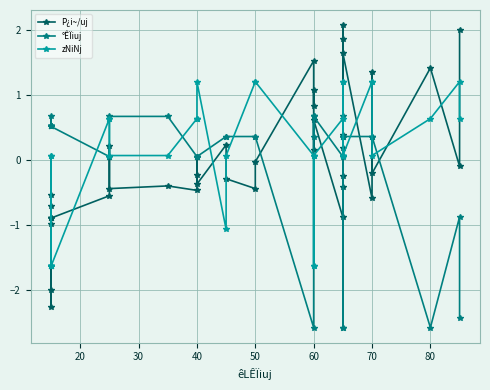

How many negative values does the P¿i~/uj series have?

24